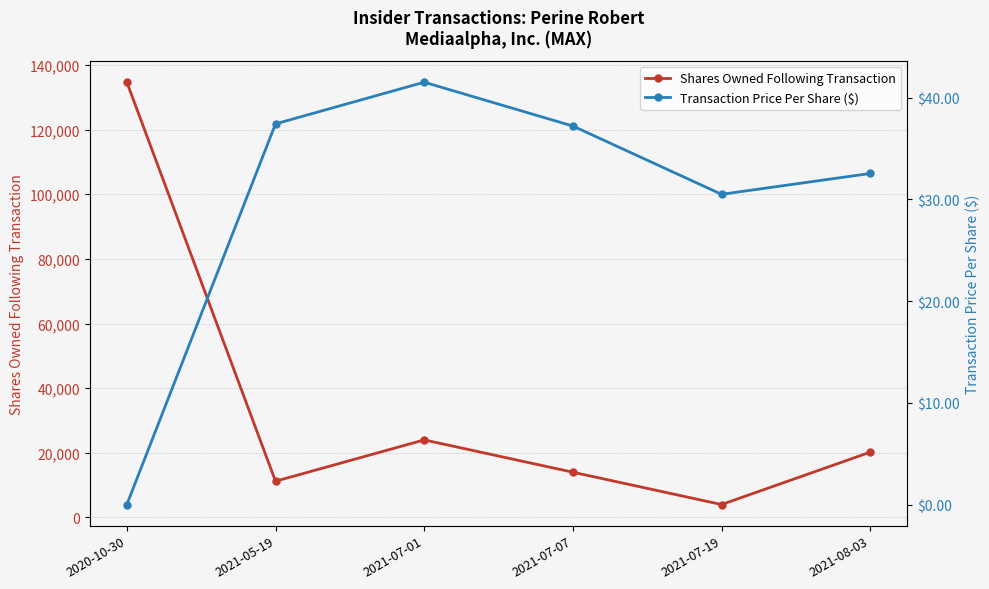

What is the highest value of the Shares Owned Following Transaction series?

134682